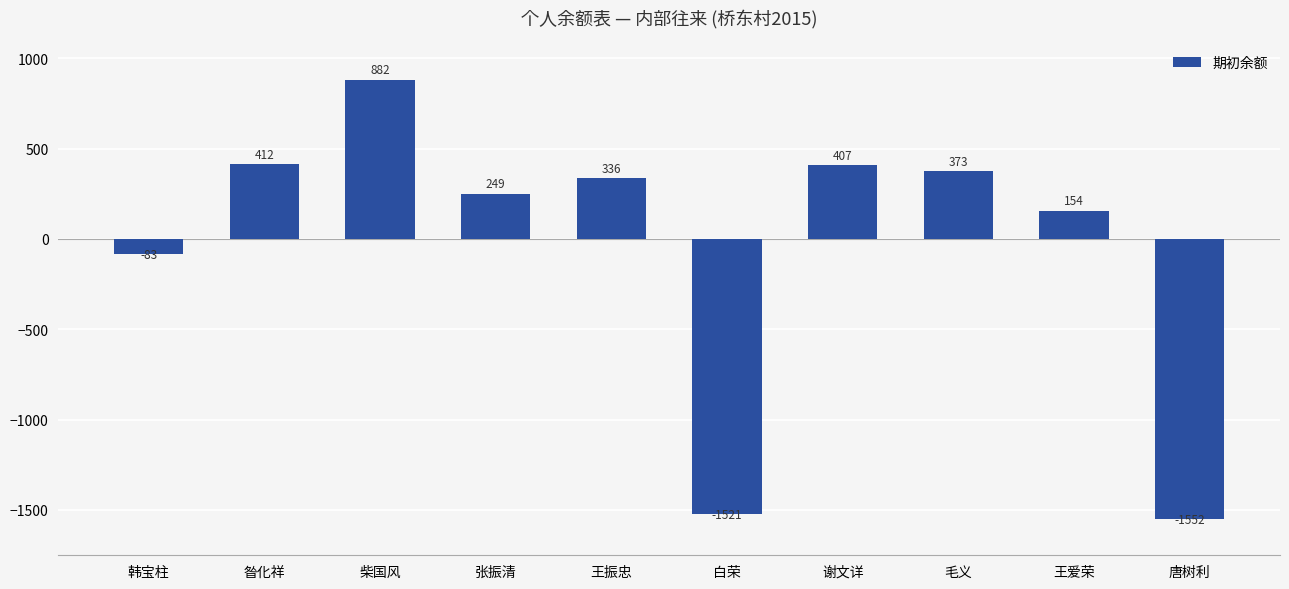

What is the average value?

-34.2